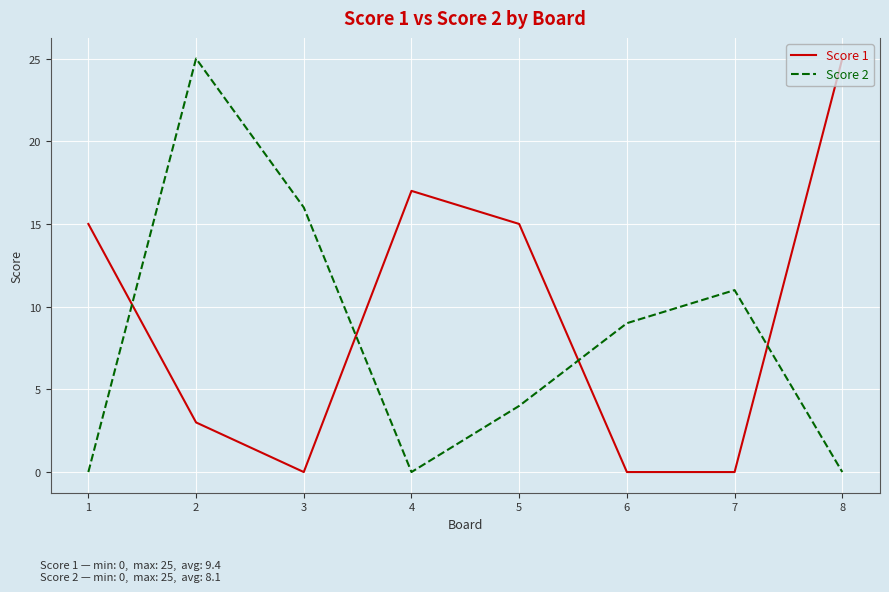

Reading left to right, what are all the values shown in this chart?

Score 1: 15	3	0	17	15	0	0	25
Score 2: 0	25	16	0	4	9	11	0